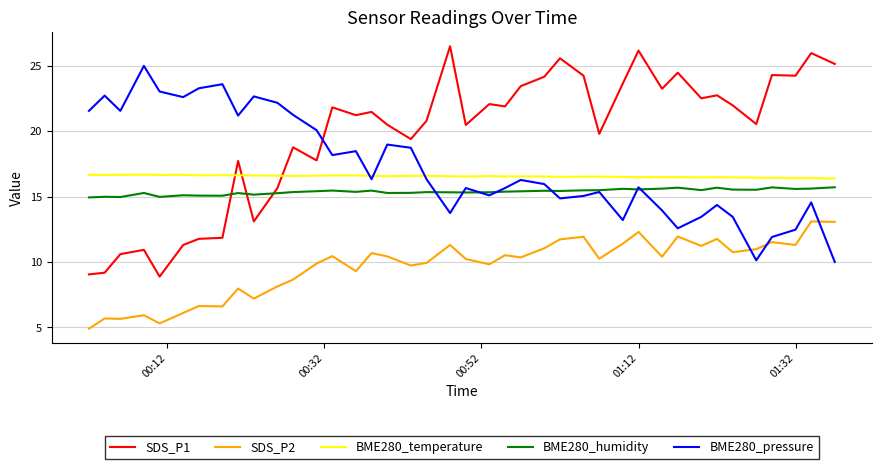

Rank the series by their maximum value, from highest to lowest.

SDS_P1, BME280_pressure, BME280_temperature, BME280_humidity, SDS_P2